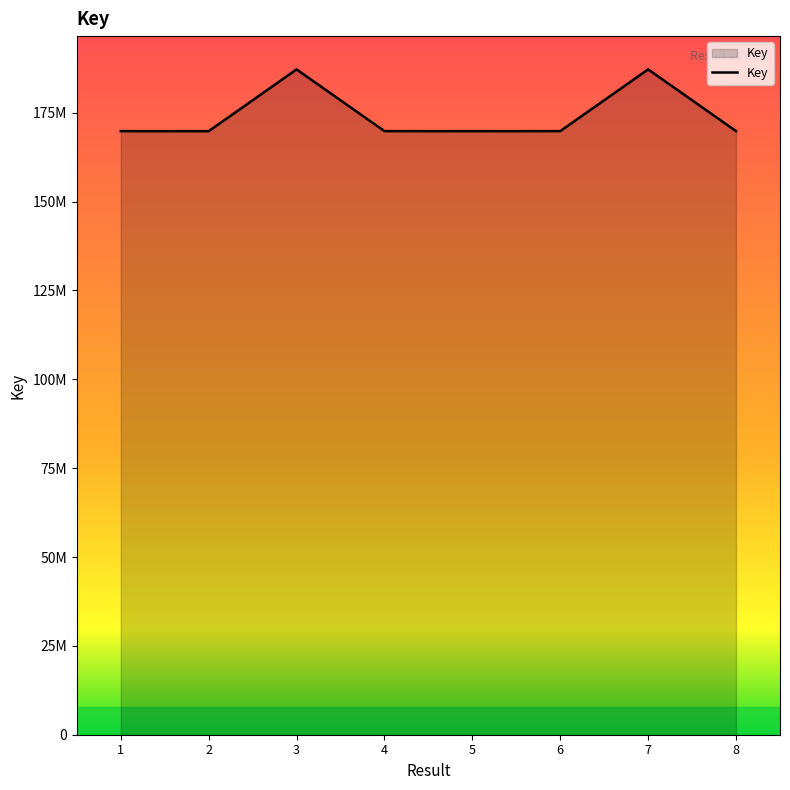

Reading left to right, extract all data points from this chart.

1=169827179	2=169811446	3=187196702	4=169832894	5=169813506	6=169833584	7=187203459	8=169833667